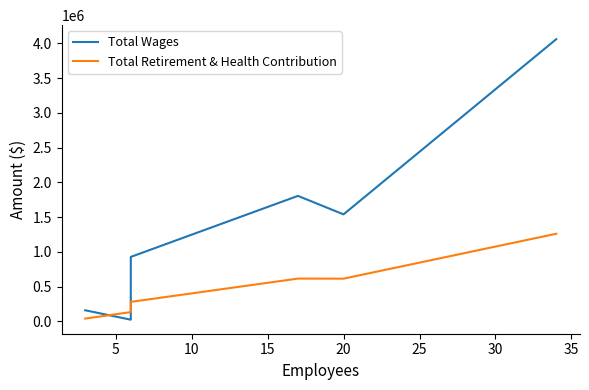

Reading left to right, transcribe all the data shown in this chart.

Total Wages: 159977	24400	928109	1806047	1540241	4061123
Total Retirement & Health Contribution: 40321	133720	280919	615950	615025	1261285